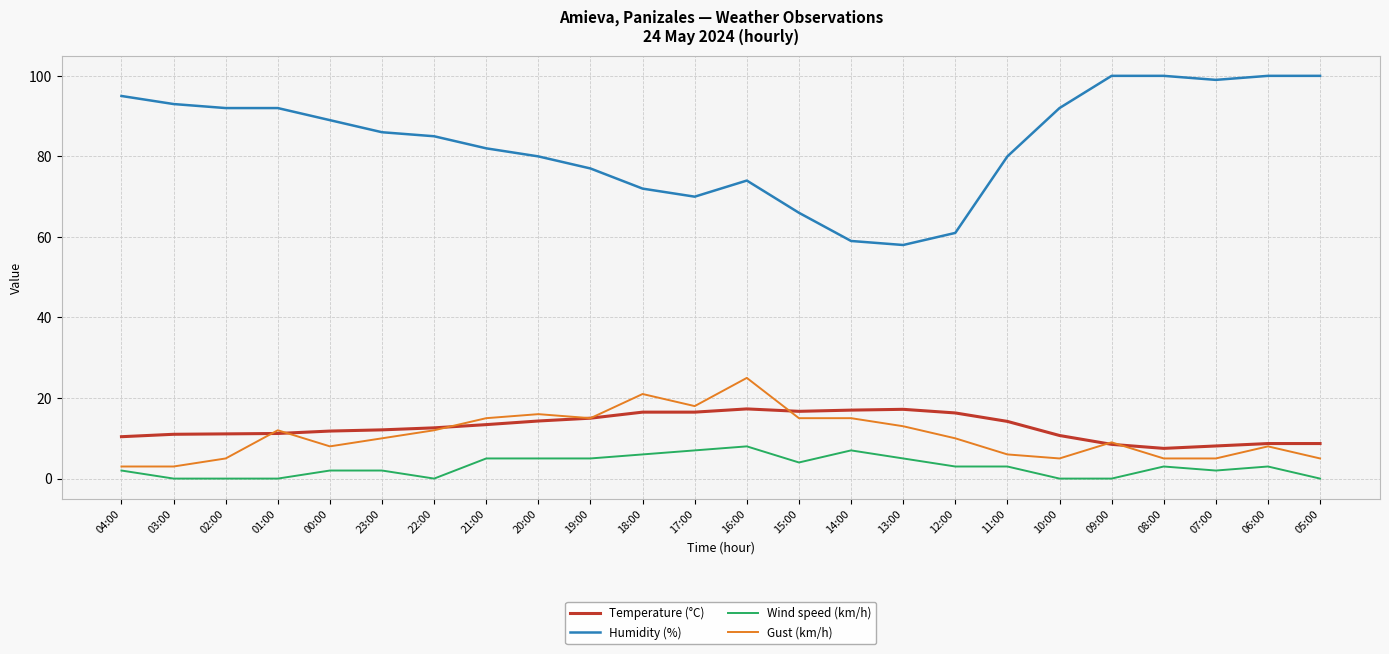

The Wind speed (km/h) series shows 5.0 at 19:00. True or false?

True